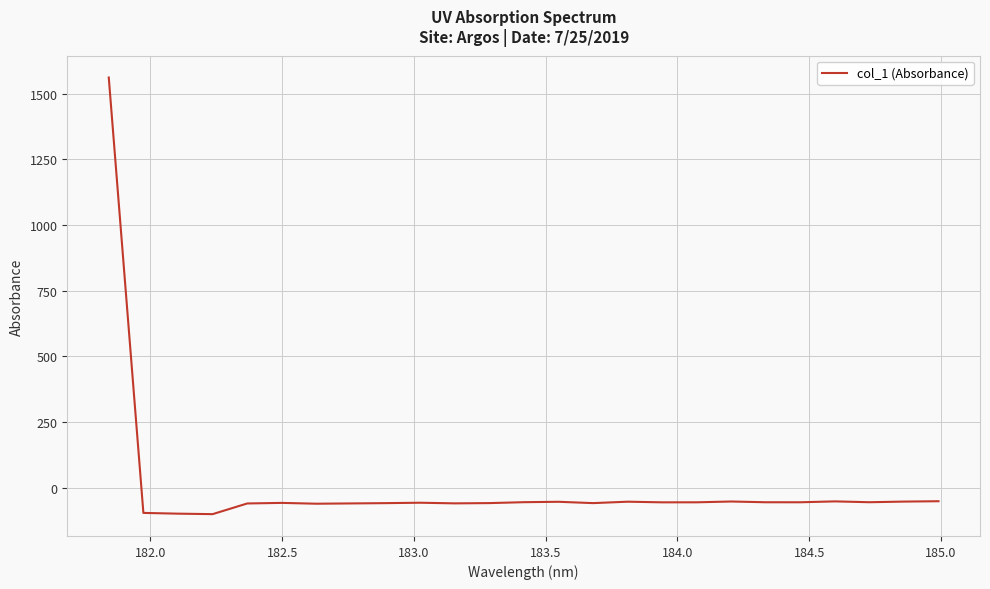

What is the difference between the maximum and minimum values?

1662.0